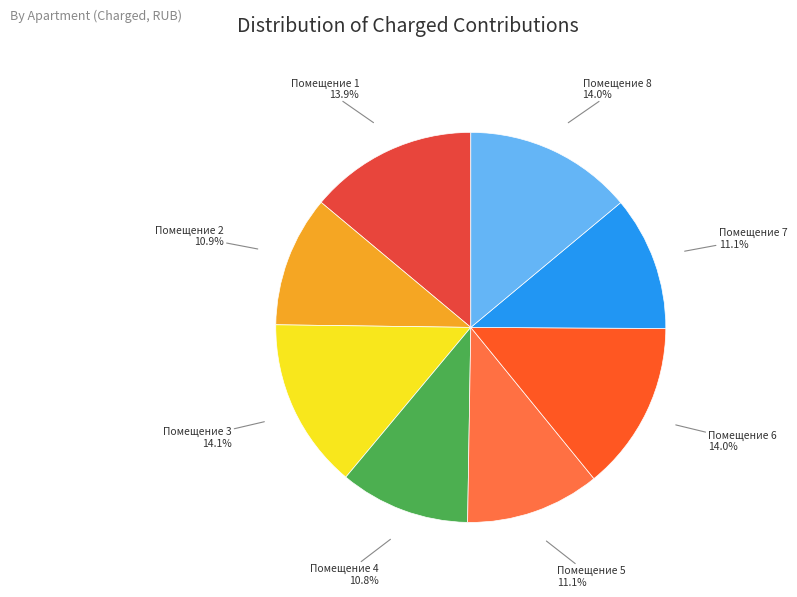

Does Помещение 6 represent more than half of the total?

No